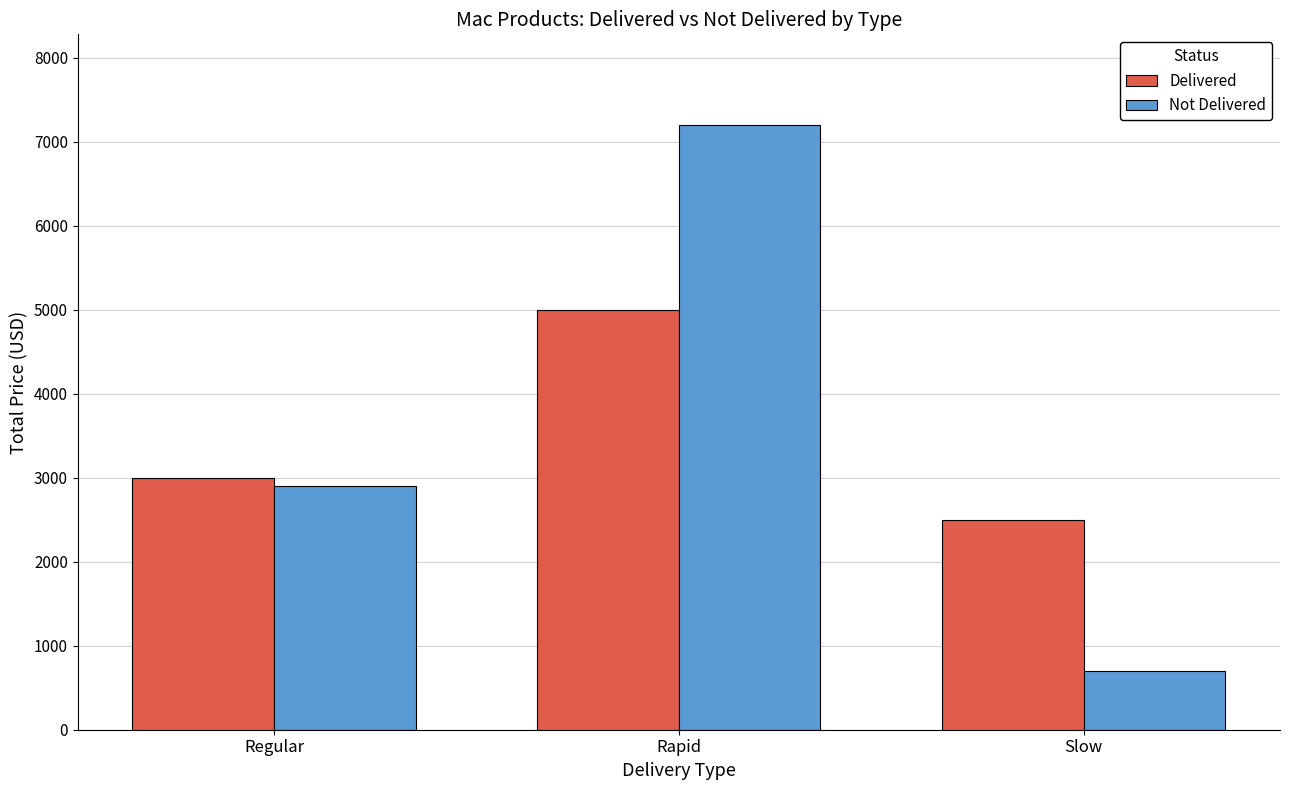

The value of Not Delivered at Slow is 699. True or false?

True